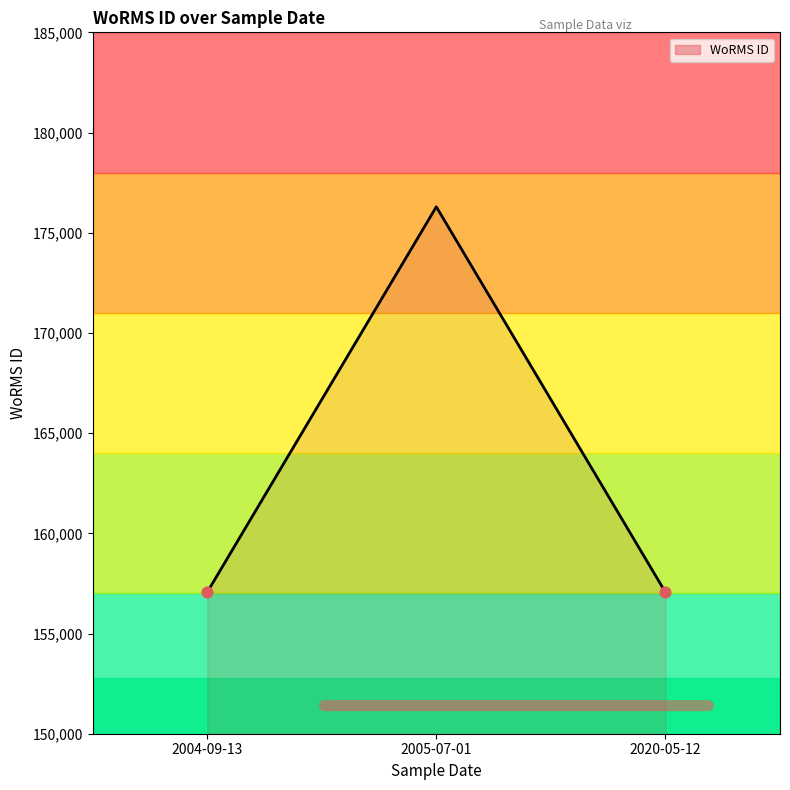

What is the ratio of the value at 2005-07-01 to the value at 2004-09-13?

1.1